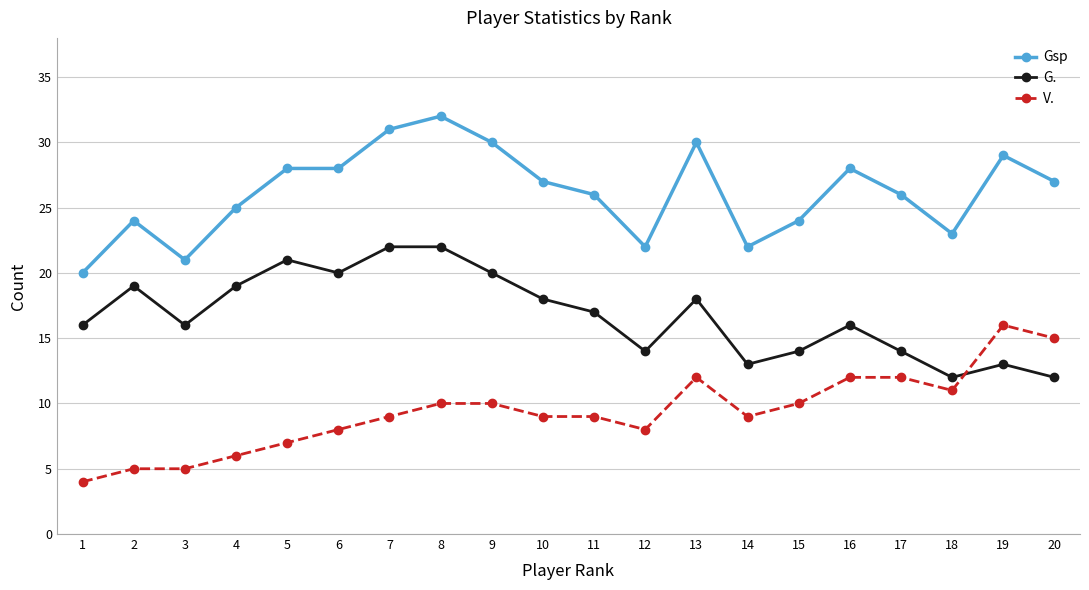

What is the spread (max minus min) of values at 15?

14